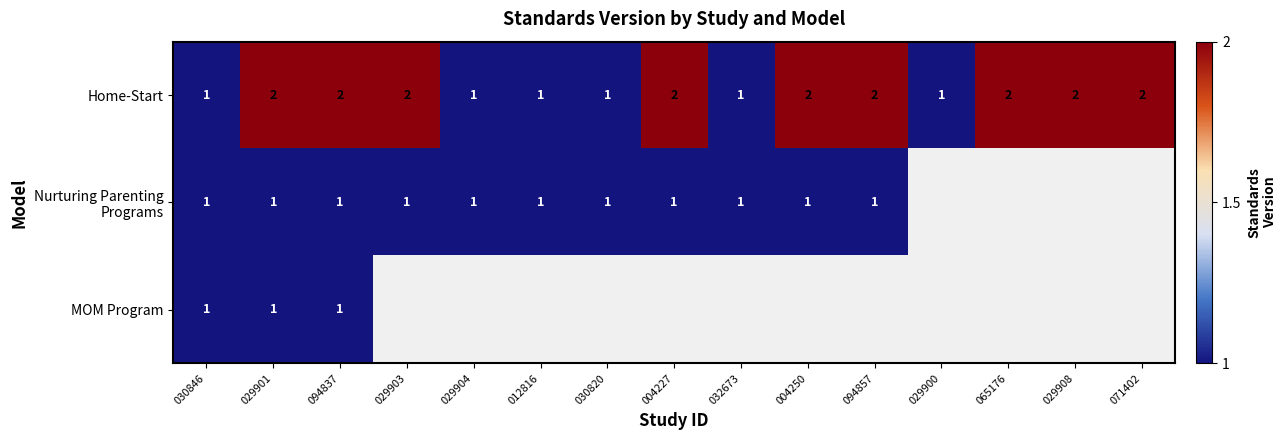

Rank the categories by Nurturing Parenting Programs value from highest to lowest.

030846, 029901, 094837, 029903, 029904, 012816, 030820, 004227, 032673, 004250, 094857, 029900, 065176, 029908, 071402